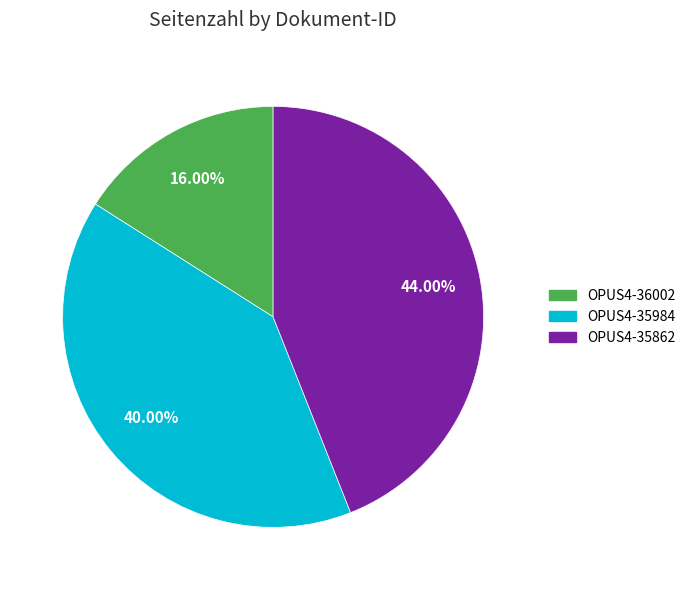

Is it true that OPUS4-36002 is 11% of the pie?

False